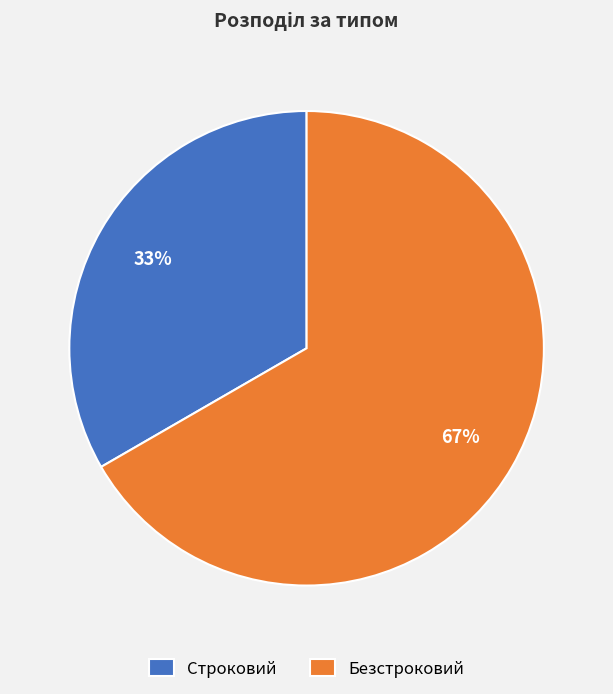

Combined, do Строковий and Безстроковий account for over 50%?

Yes